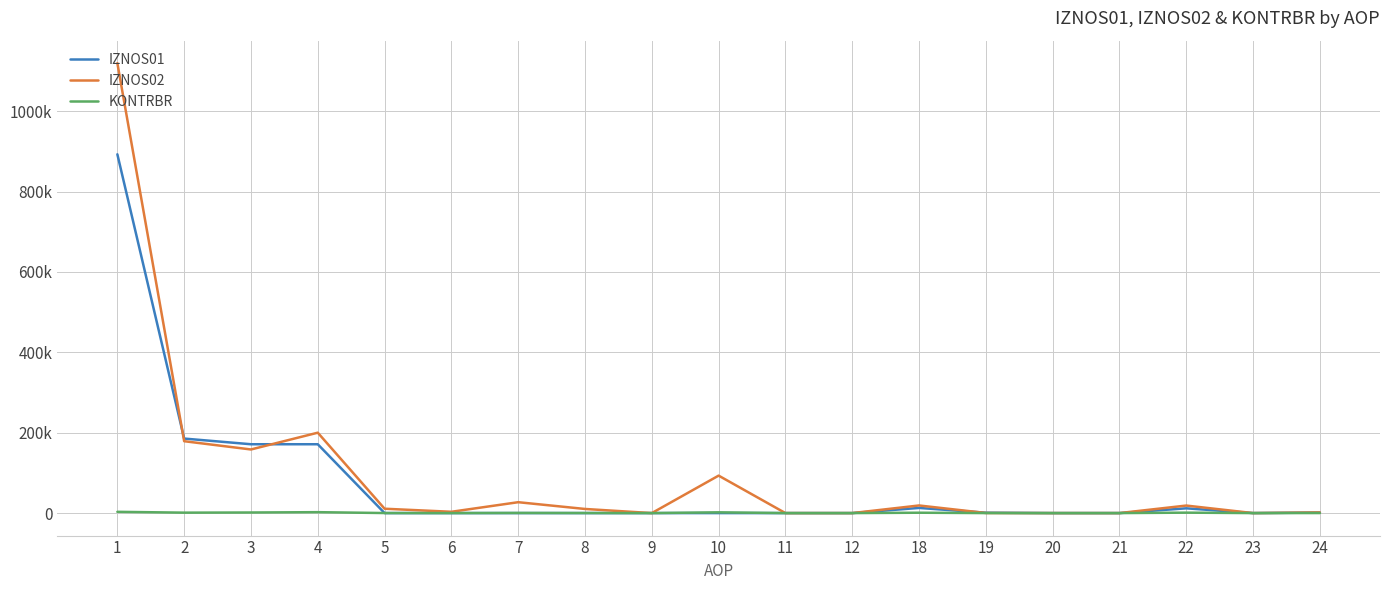

Is it true that KONTRBR equals -1747.0 at 12?

False